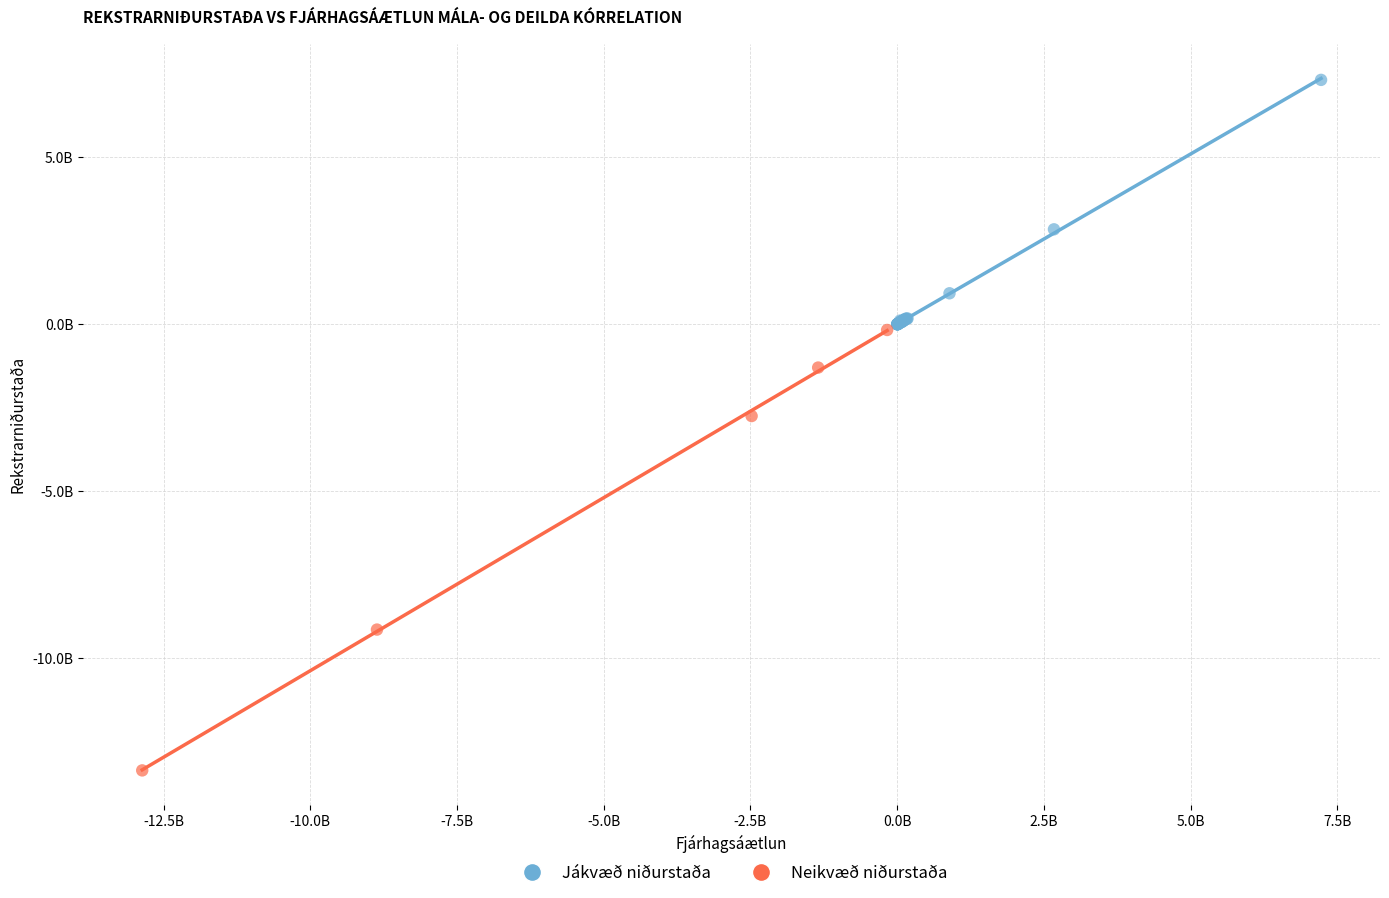

What are all the series names shown in the legend?

Jákvæð niðurstaða, Neikvæð niðurstaða